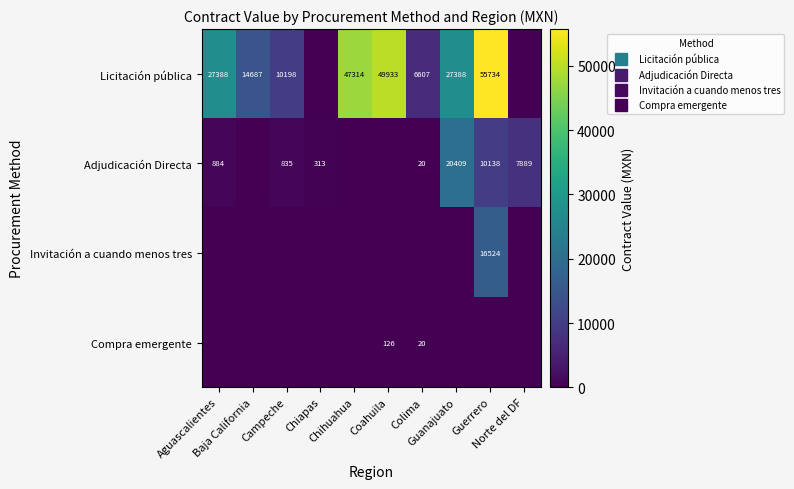

Which category has the highest value across all series?

Guerrero